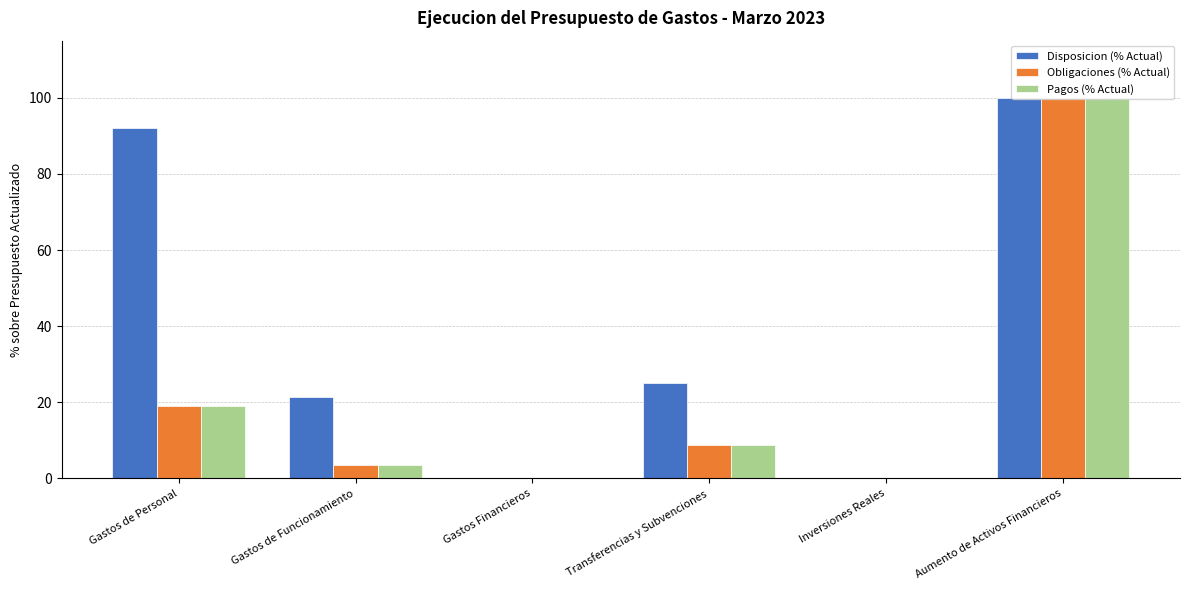

What is the sum of all Disposicion (% Actual) values?

238.6